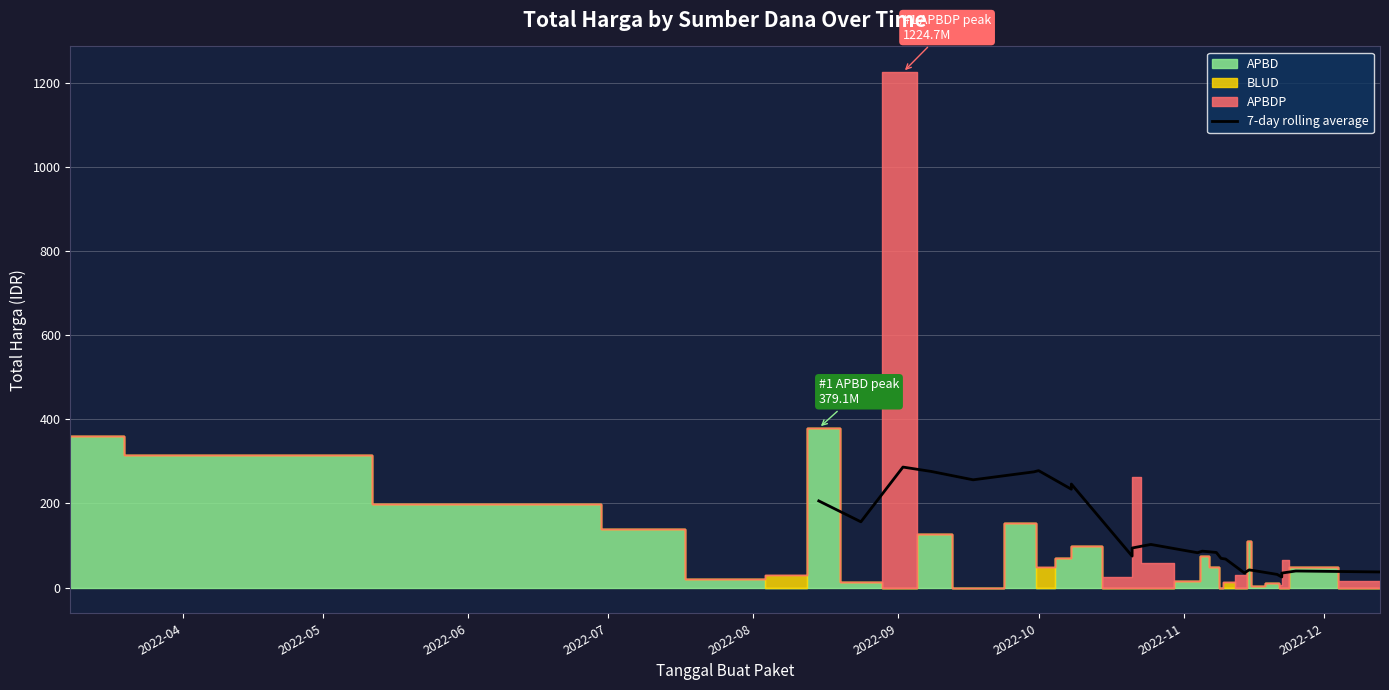

The value at 14 is 122.3. True or false?

False